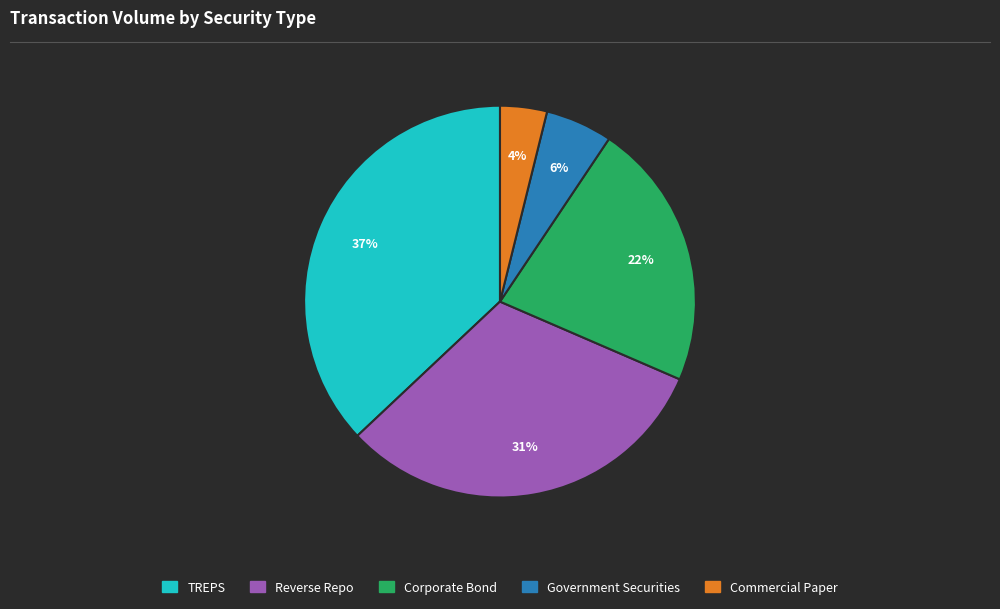

True or false: Government Securities accounts for 1% of the total.

False